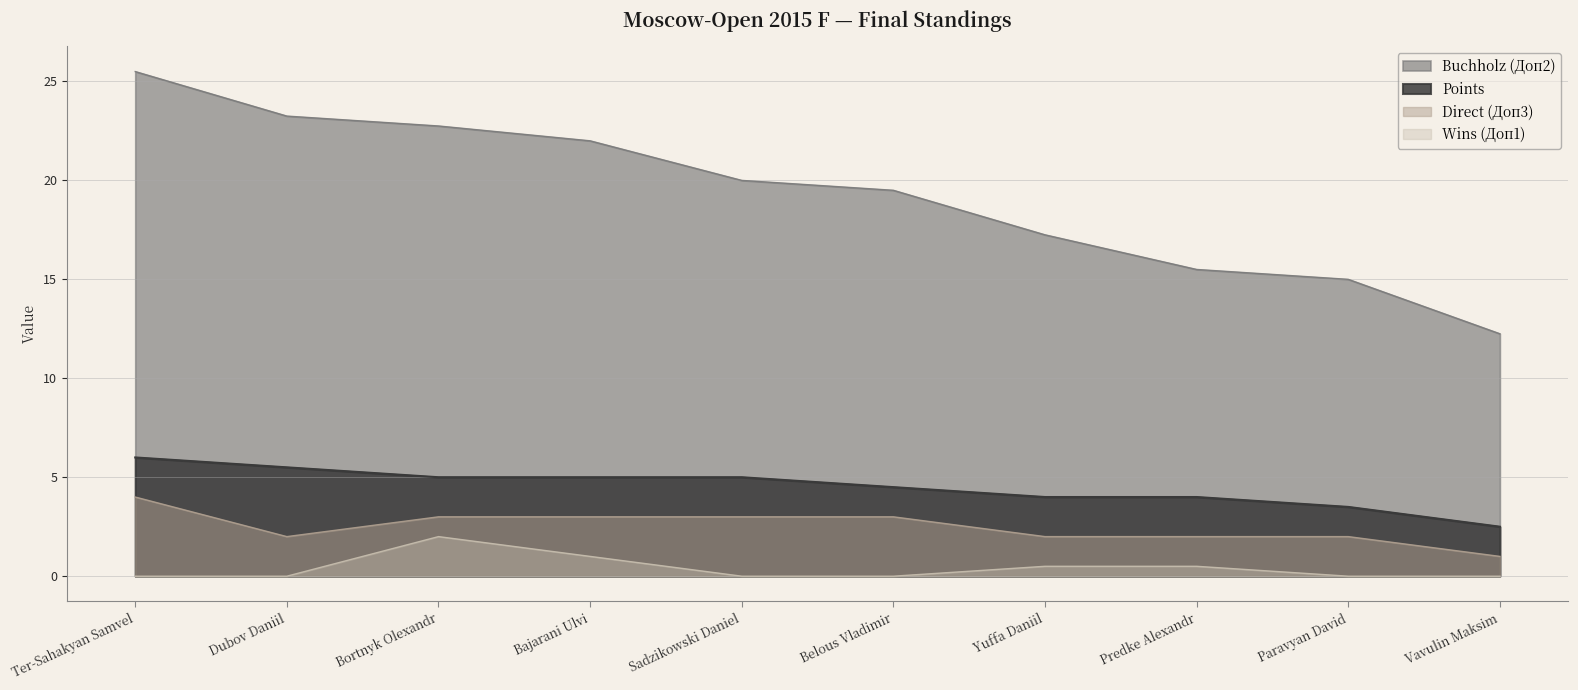

At which category is the sum across all series the highest?

Ter-Sahakyan Samvel